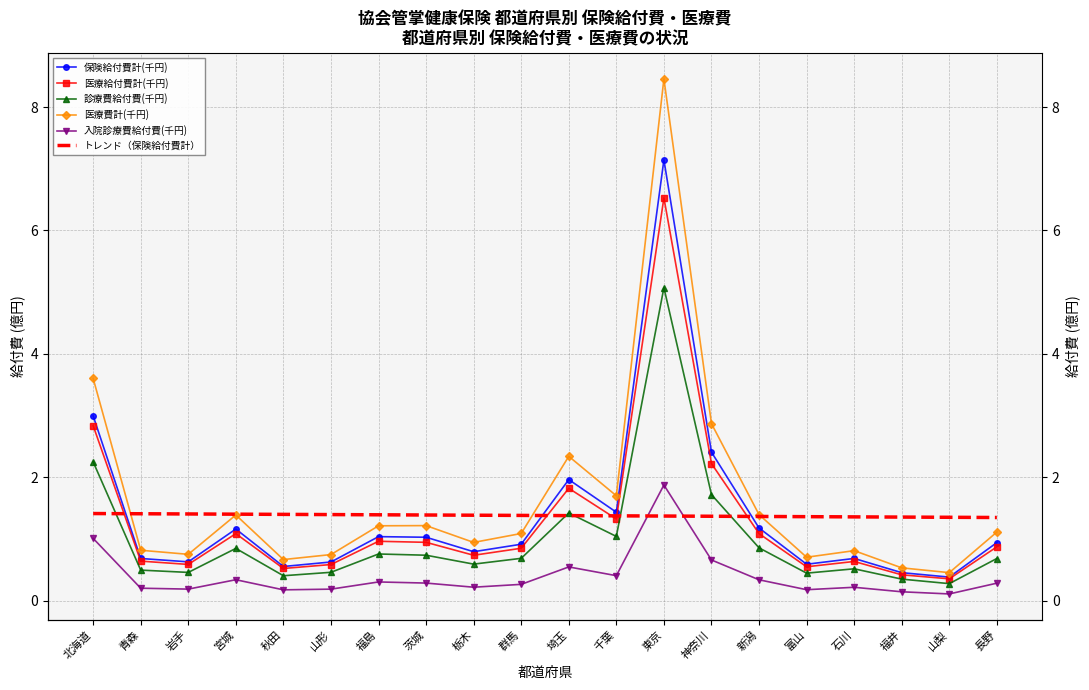

At which category does the chart reach its peak across all series?

東京